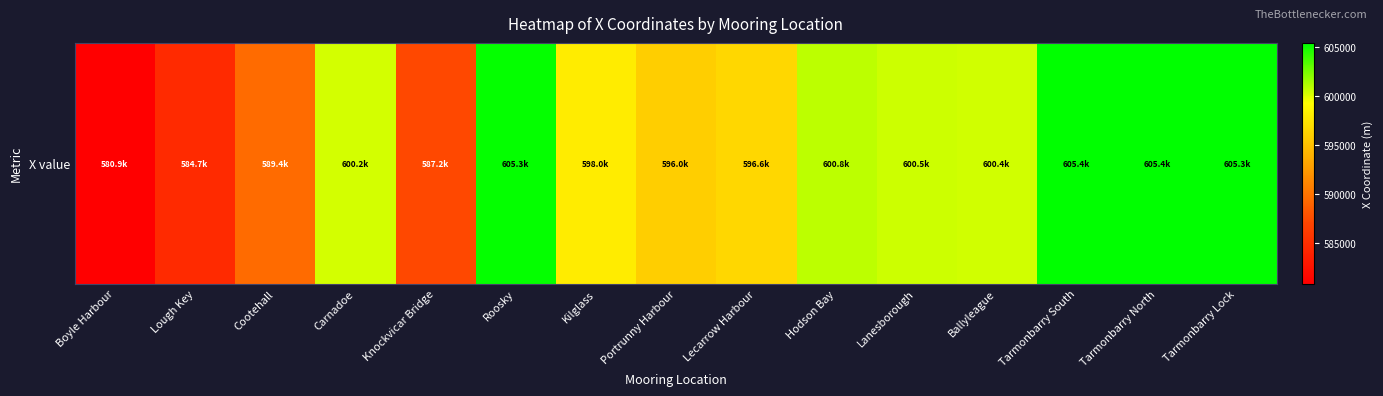

The value at Tarmonbarry South is 605350.4. True or false?

True